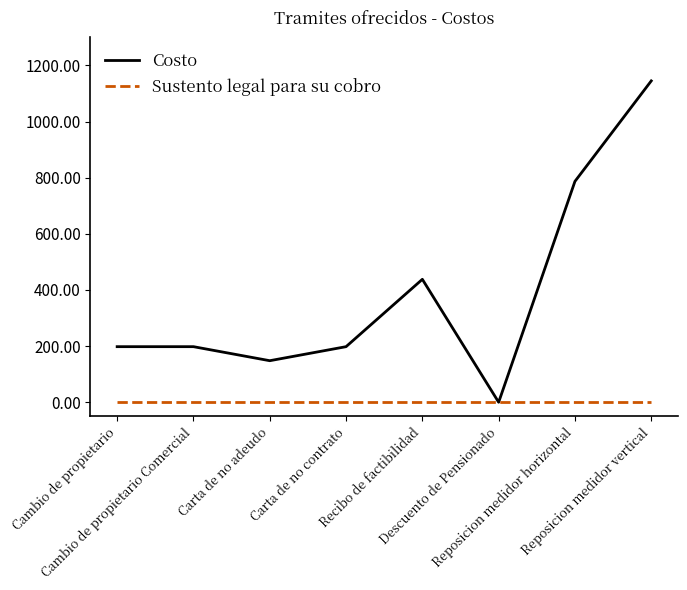

What is the greatest value displayed?

1145